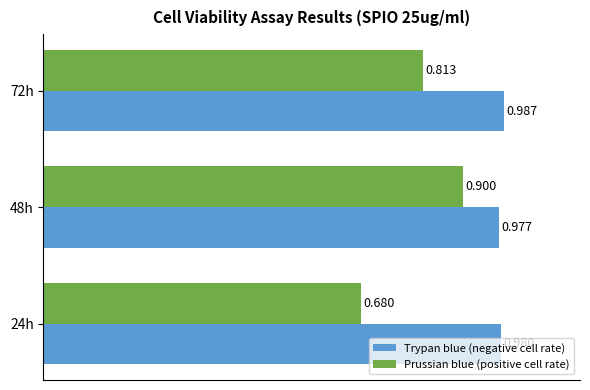

Which series has the largest total across all categories?

Trypan blue (negative cell rate)